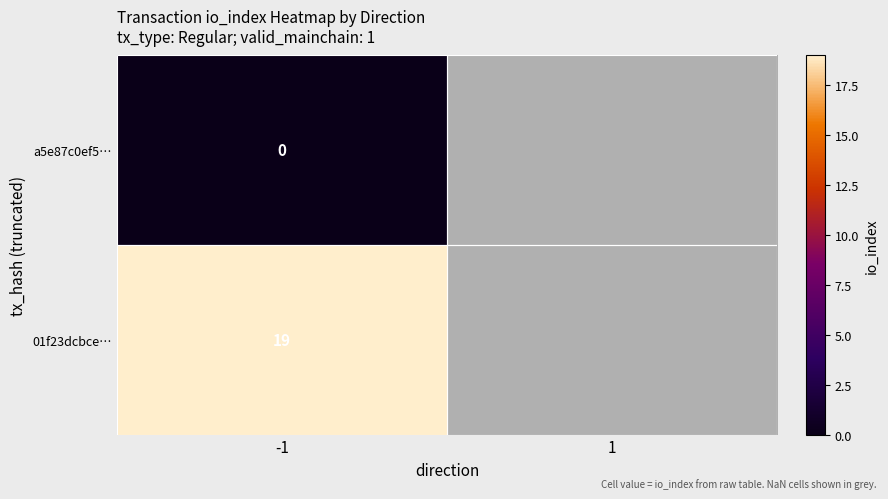

Is it true that 01f23dcbce… equals 19 at -1?

True